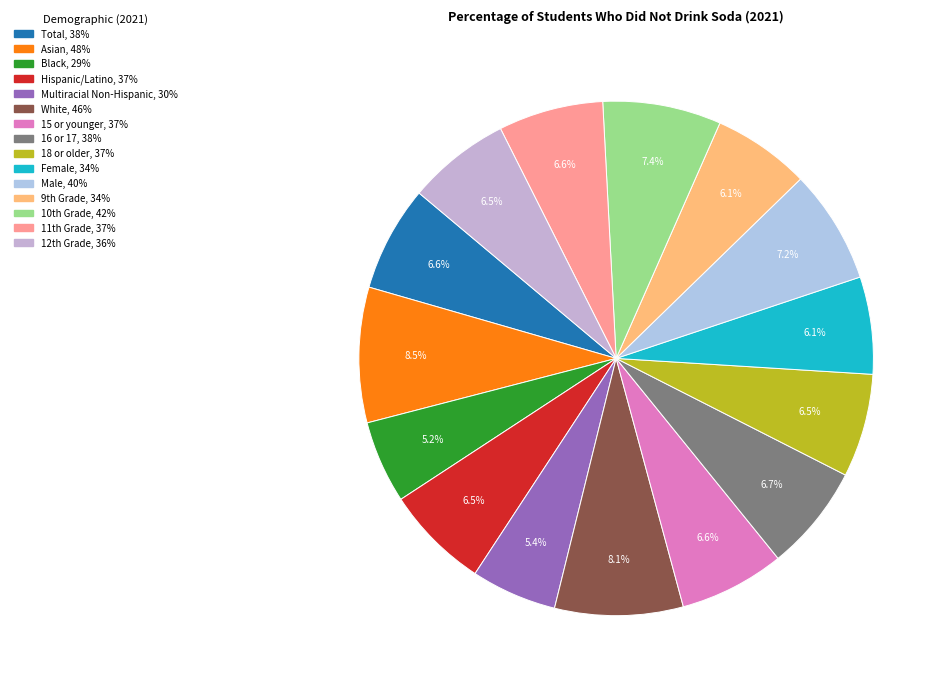

Is Female the majority of the pie?

No